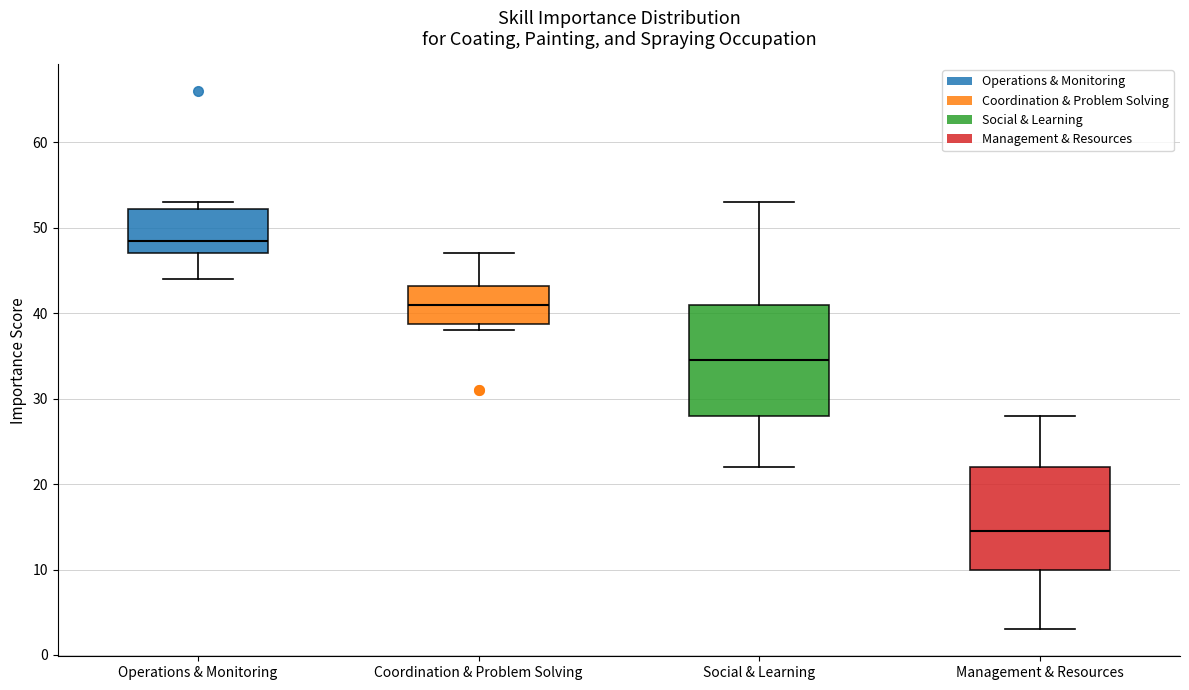

Comparing the boxes themselves (not the whiskers), which one is the tallest?

Social & Learning